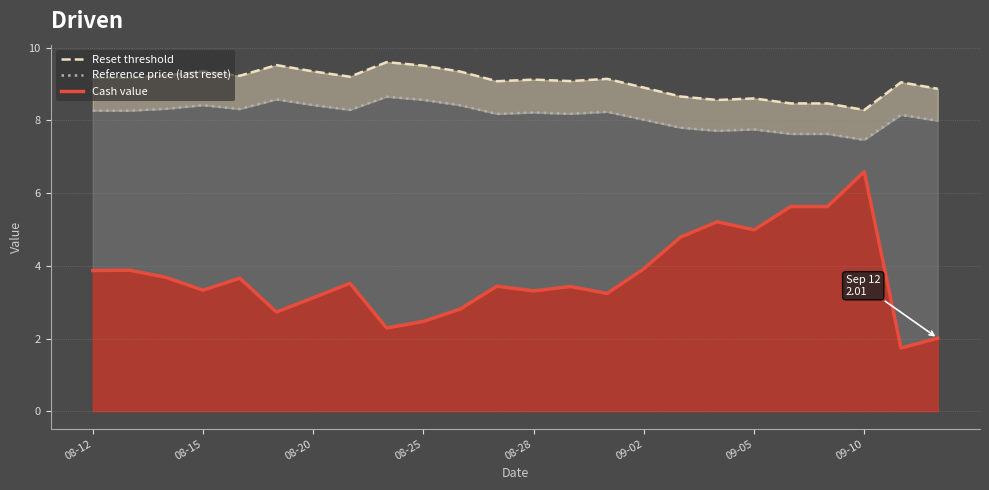

Does the chart display data point markers on the line(s)?

No